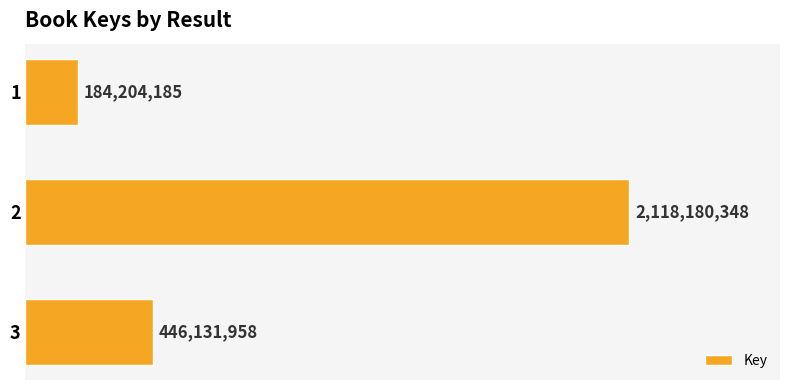

Are the bars horizontal?

Yes